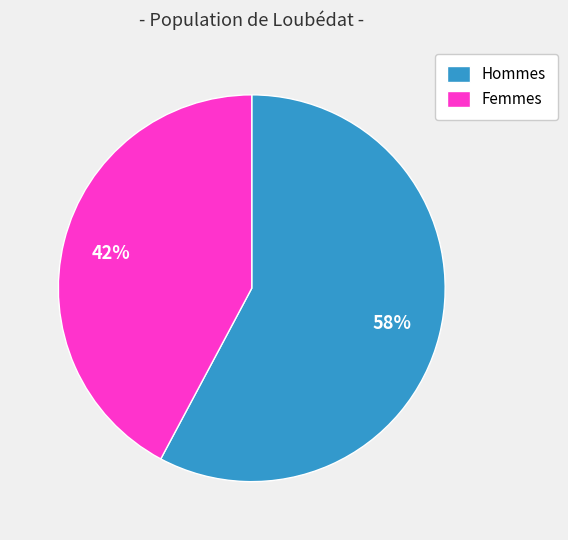

Between Femmes and Hommes, which is larger?

Hommes